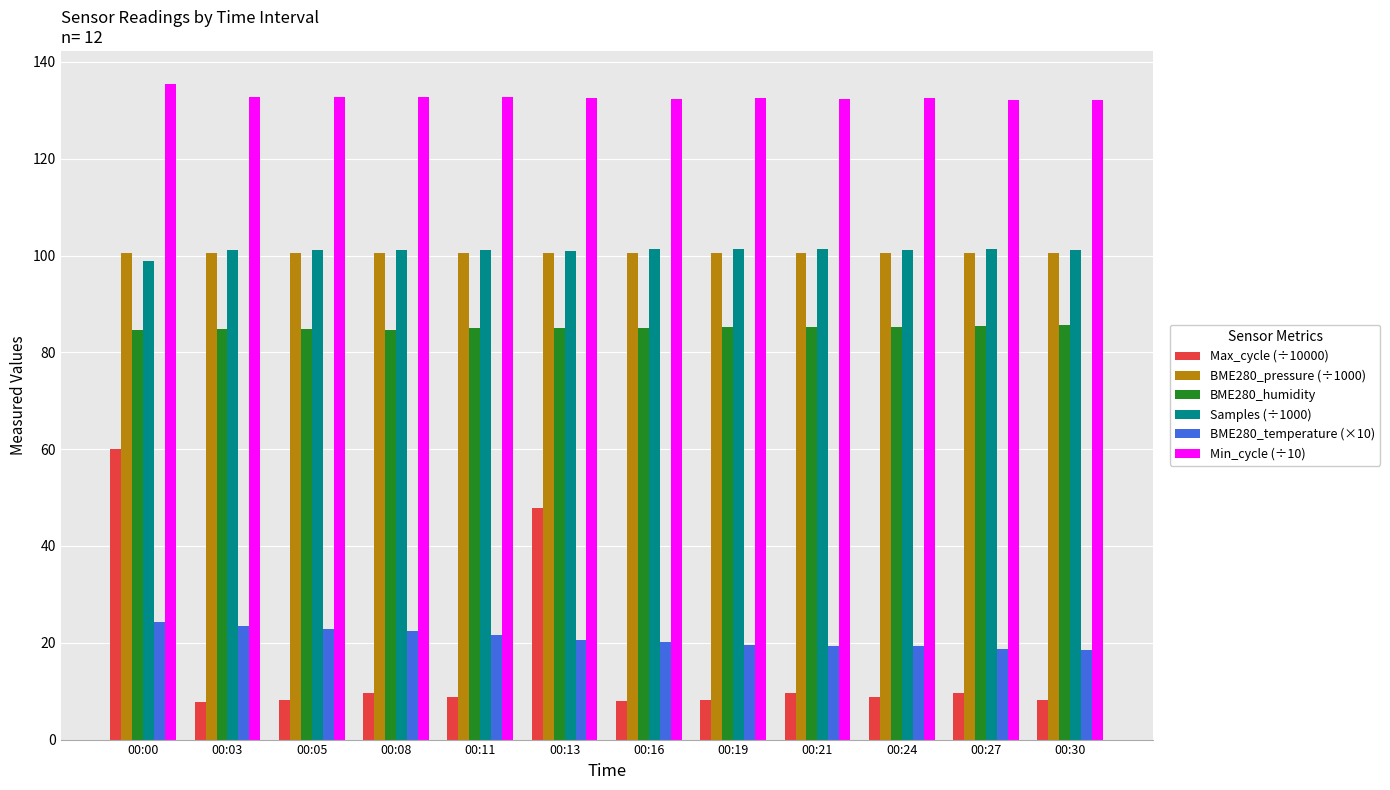

Is the value of BME280_humidity at 00:13 greater than the value of Samples (÷1000) at 00:27?

No